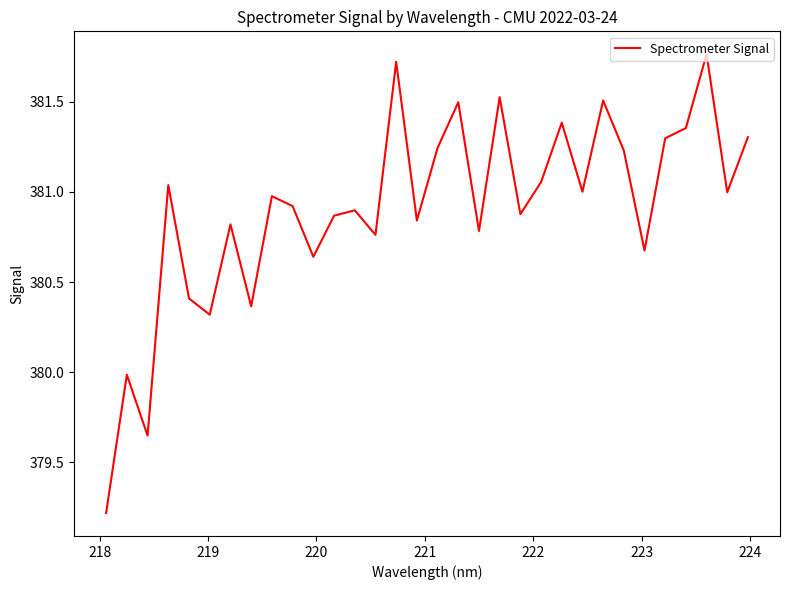

What is the difference between the maximum and minimum values?

2.5